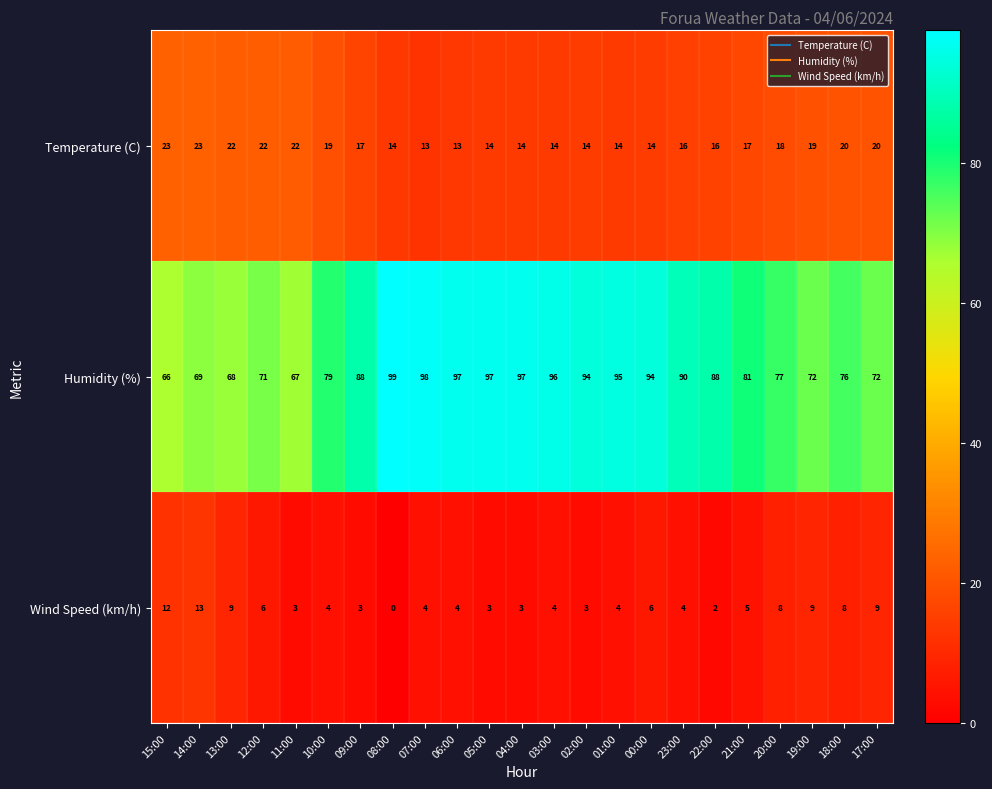

The value of Wind Speed (km/h) at 13:00 is 9. True or false?

True